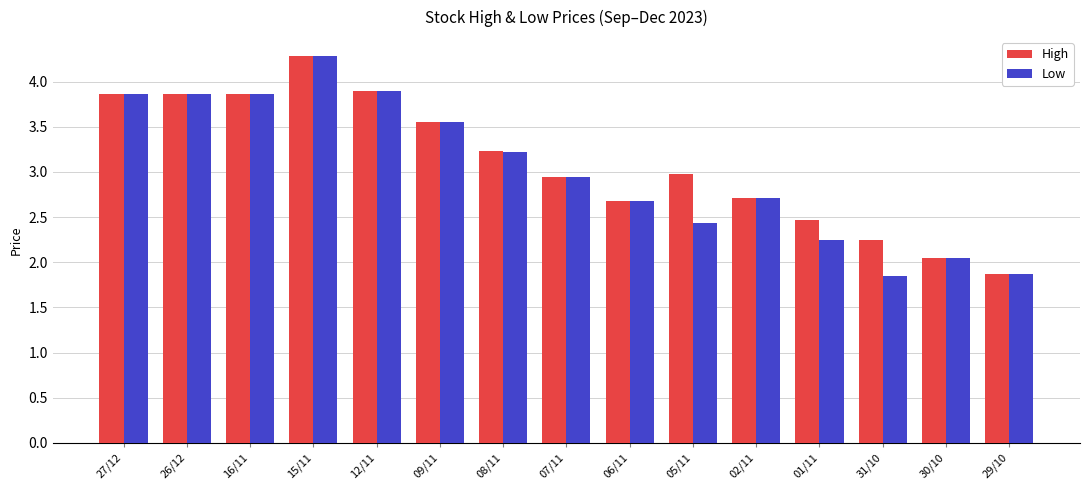

Which series has the largest total across all categories?

High